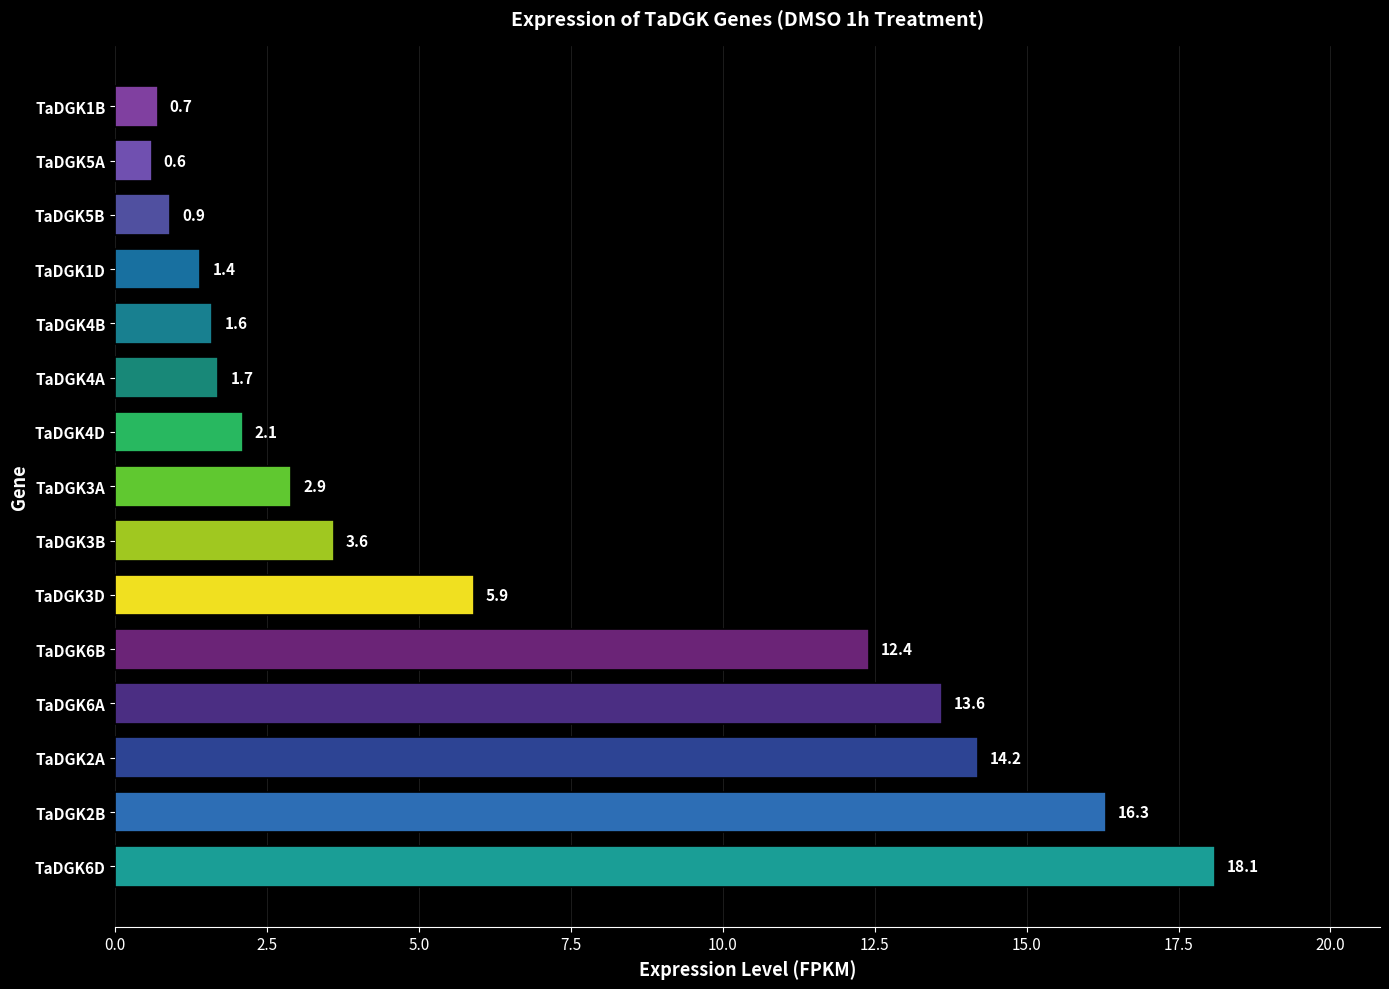

The chart shows a value of 1.7 at TaDGK4A. True or false?

True